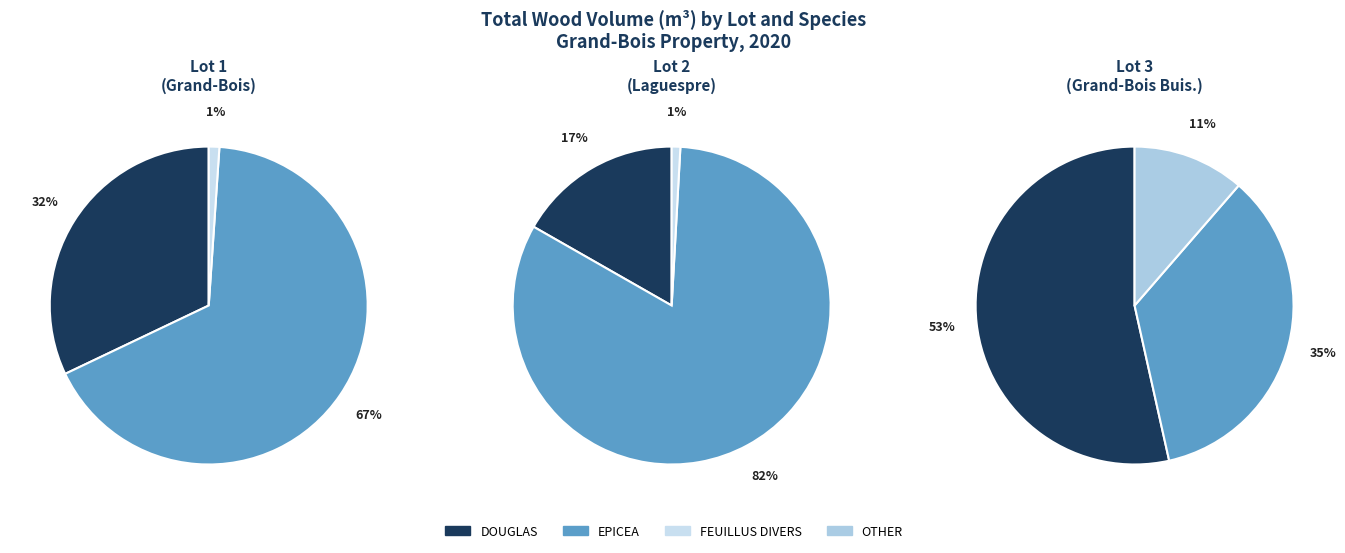

The lot_3 slice represents 44% of the pie. True or false?

False